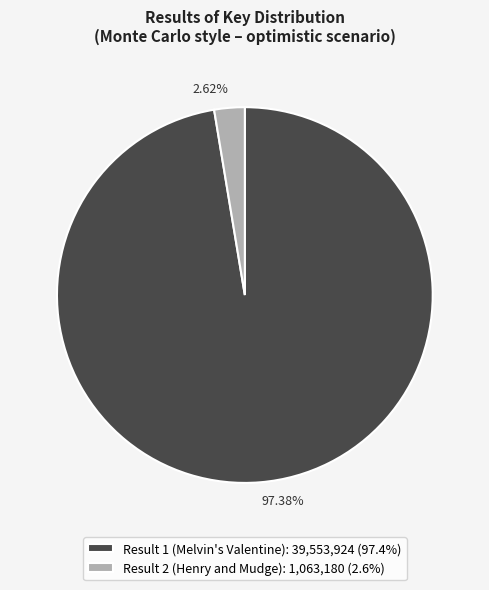

Combined, do Result 2 (Henry and Mudge) and Result 1 (Melvin's Valentine) account for over 50%?

Yes